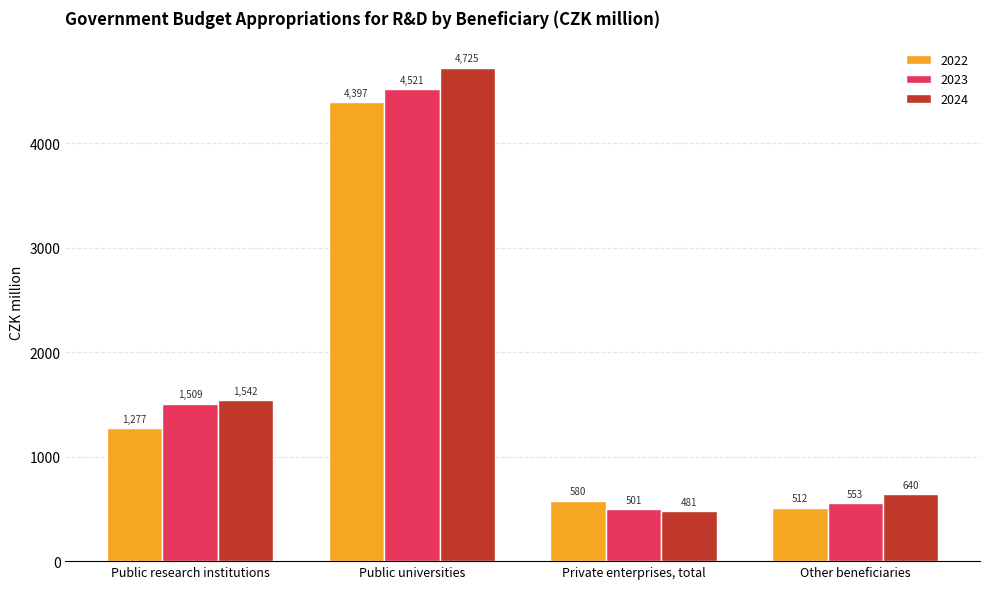

What is the sum of the 2023 values at Public universities and Public research institutions?

6030.1